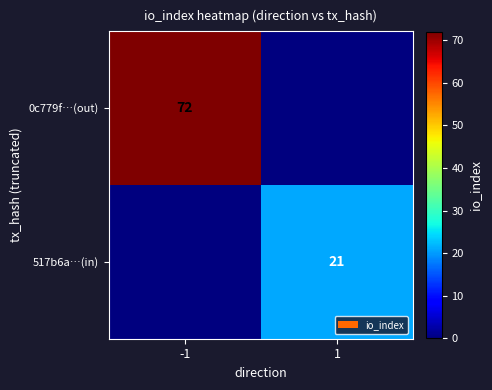

The 517b6a…(in) series shows 34 at 1. True or false?

False